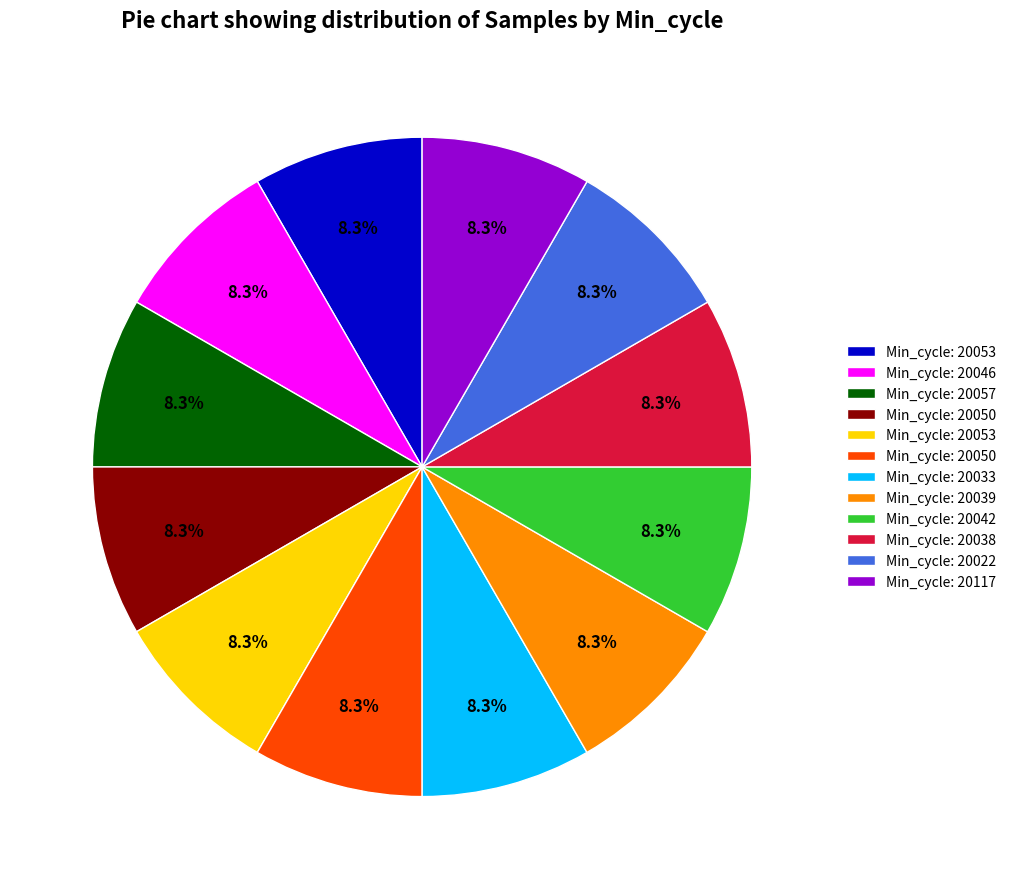

Does any single category account for the majority?

No